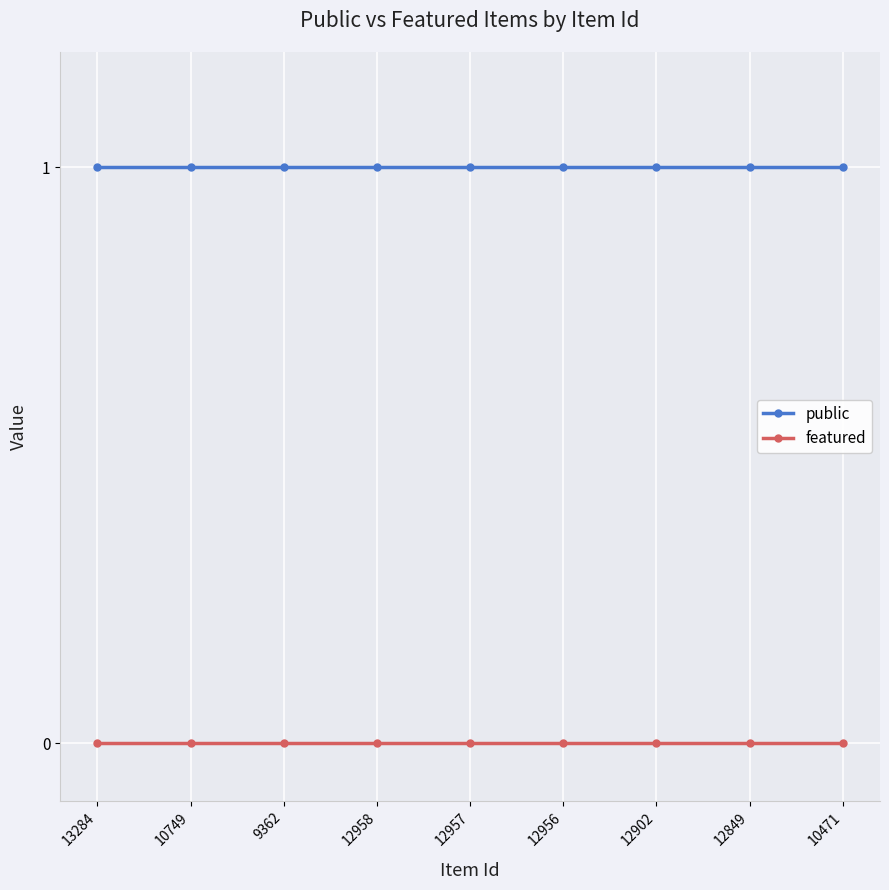

True or false: public and featured intersect in this chart.

False